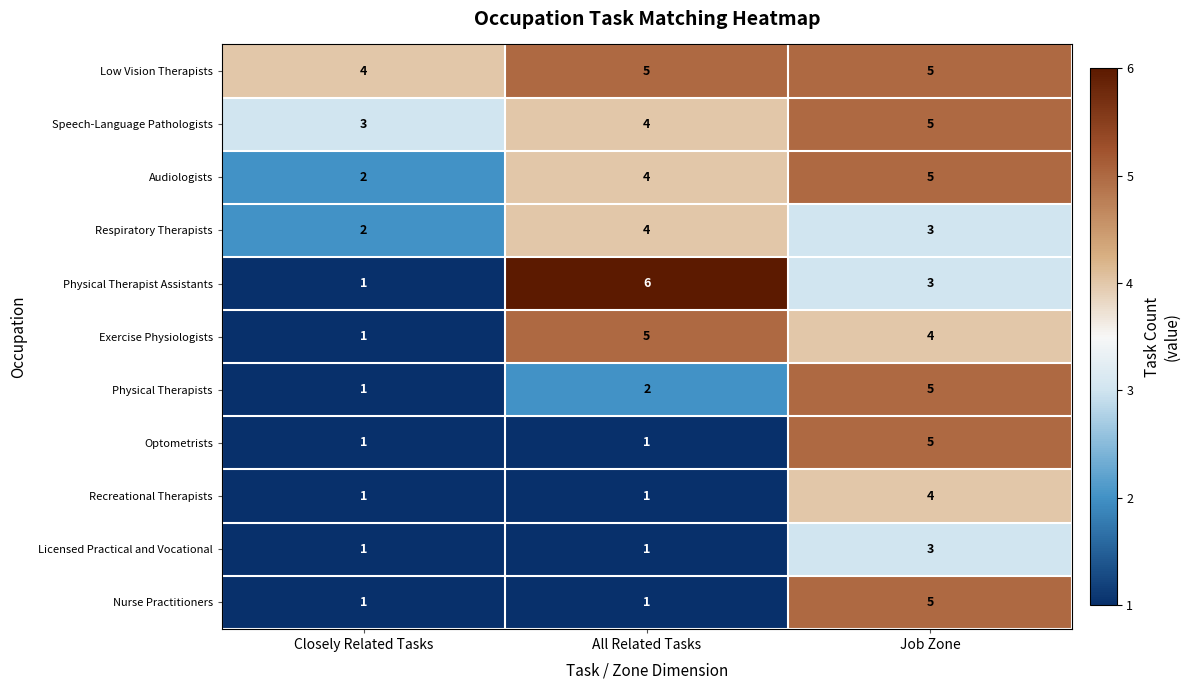

Which category has the highest value across all series?

All Related Tasks